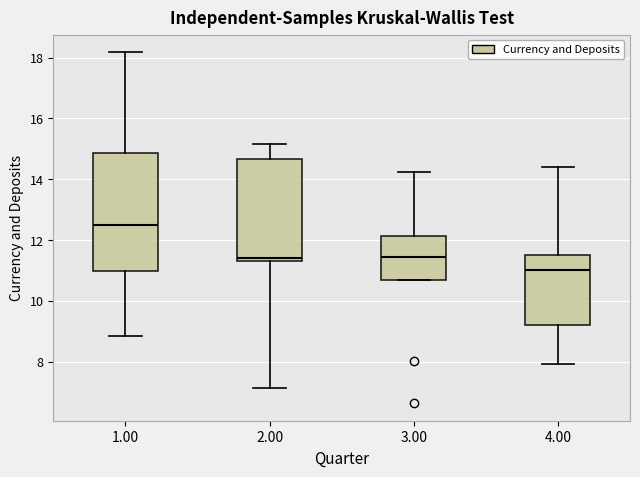

Reading left to right, transcribe this box plot: for each box, give where its median line is, the range the box spans, and where its two whiskers end, as read against the y-axis. The values are not printed on the chart, so give them approximately, as read against the axis.

1.00: median 12.4, box 11.0 to 14.8, whiskers 8.8 to 18.2
2.00: median 11.4 (just above the box's lower edge), box 11.4 to 14.6, whiskers 7.2 to 15.2
3.00: median 11.4, box 10.6 to 12.2, whiskers 10.6 to 14.2
4.00: median 11.0, box 9.2 to 11.4, whiskers 8.0 to 14.4